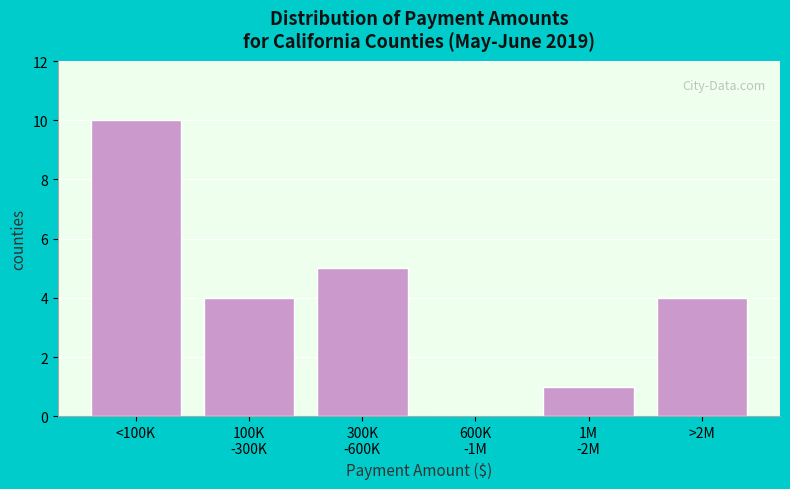

The chart shows a value of 10 at <100K. True or false?

True